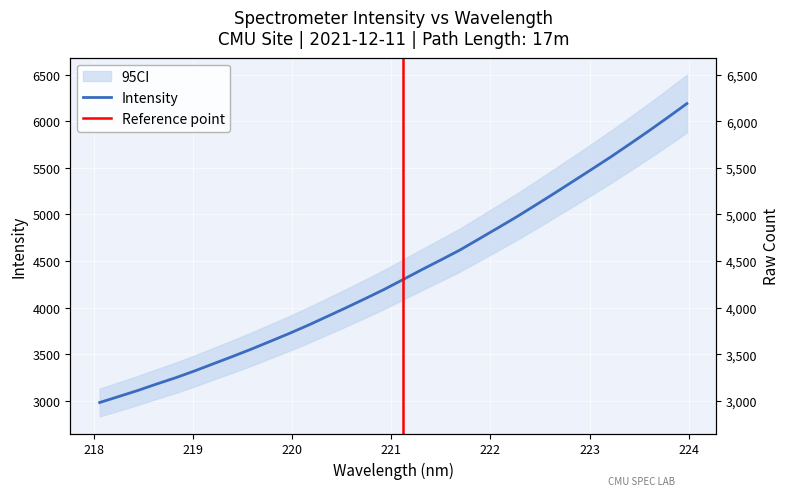

What is the minimum value shown in the chart?

2981.3